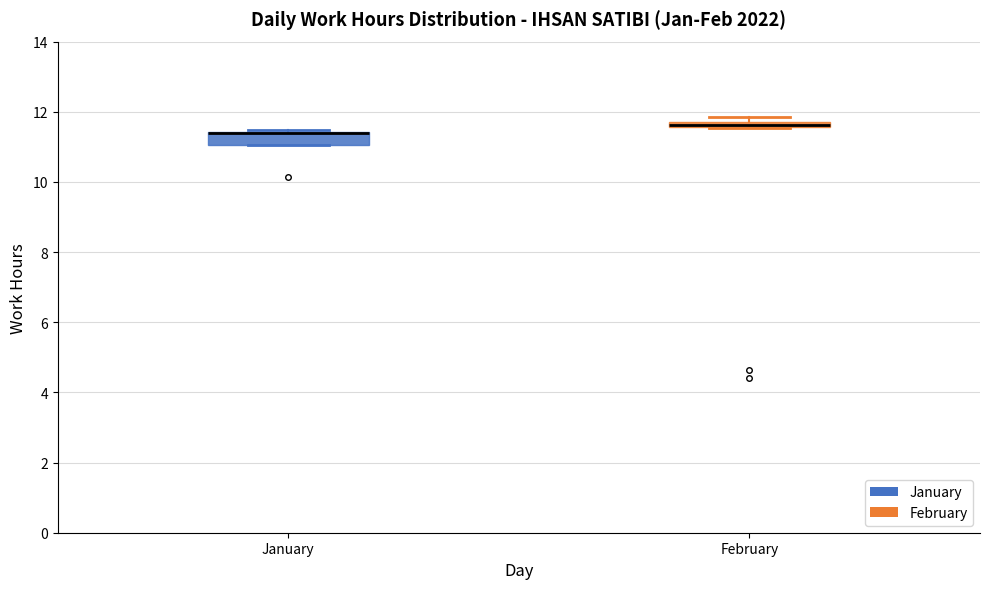

Where is the upper edge of the box for February on the y-axis? The values are not printed on the chart, so give them approximately, as read against the axis.

11.8